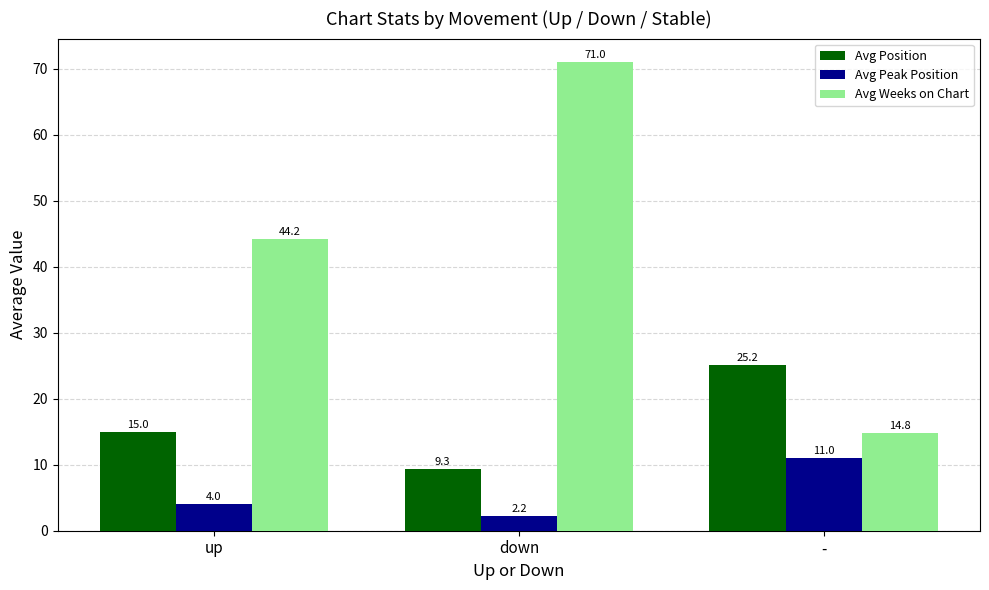

What is the highest value of the Avg Weeks on Chart series?

71.0